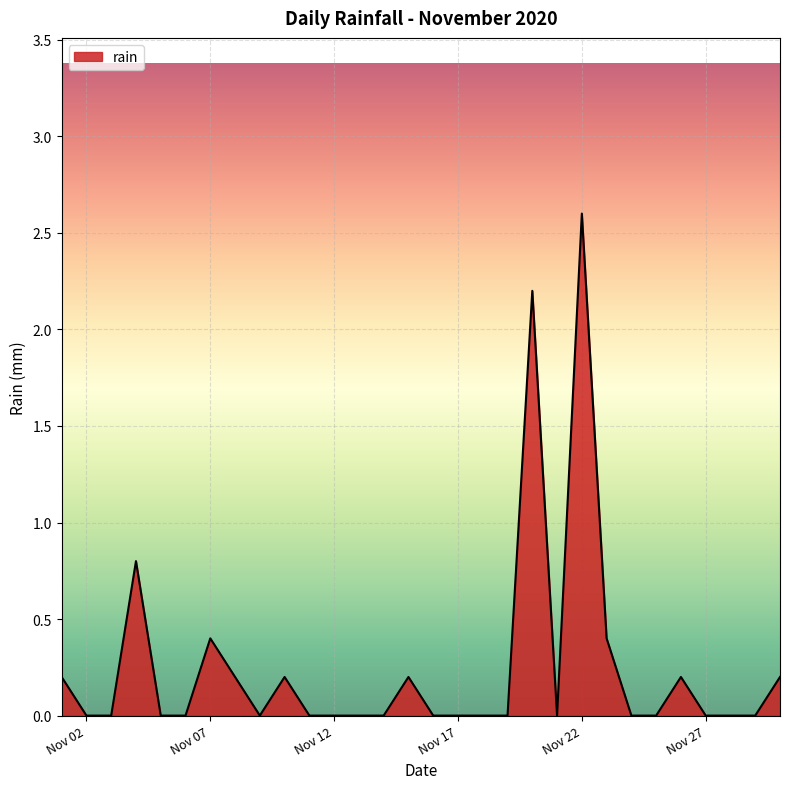

What is the greatest value displayed?

2.6